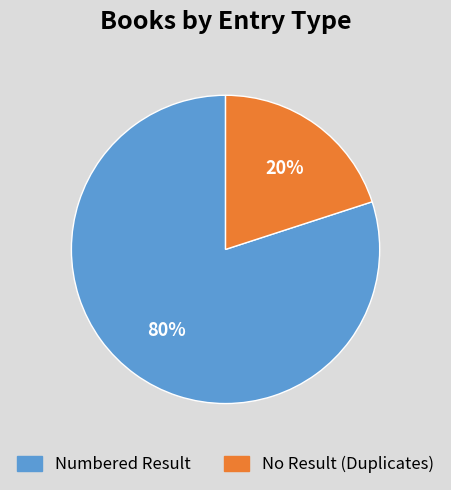

Is there any slice that represents more than half of the pie?

Yes